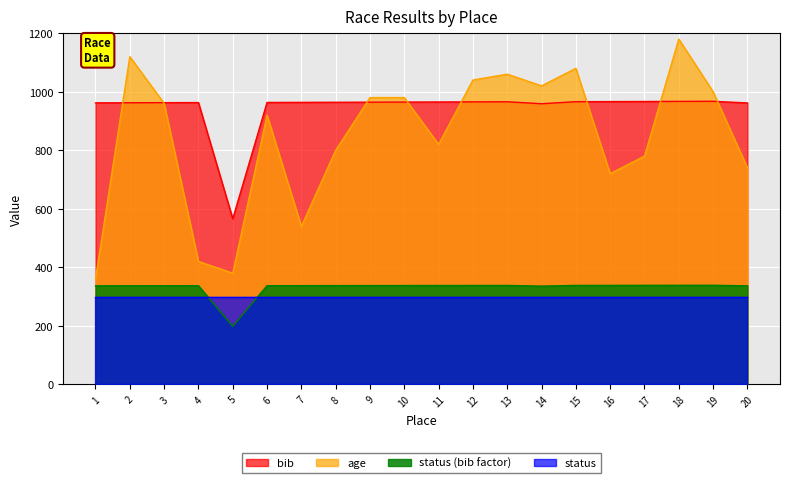

What is the value of the bib point at the 11th from the left?

965.0